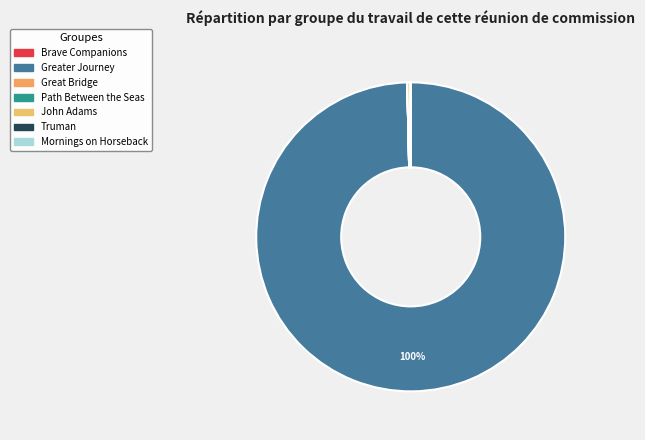

Do Mornings on Horseback and Great Bridge together represent more than half of the pie?

No